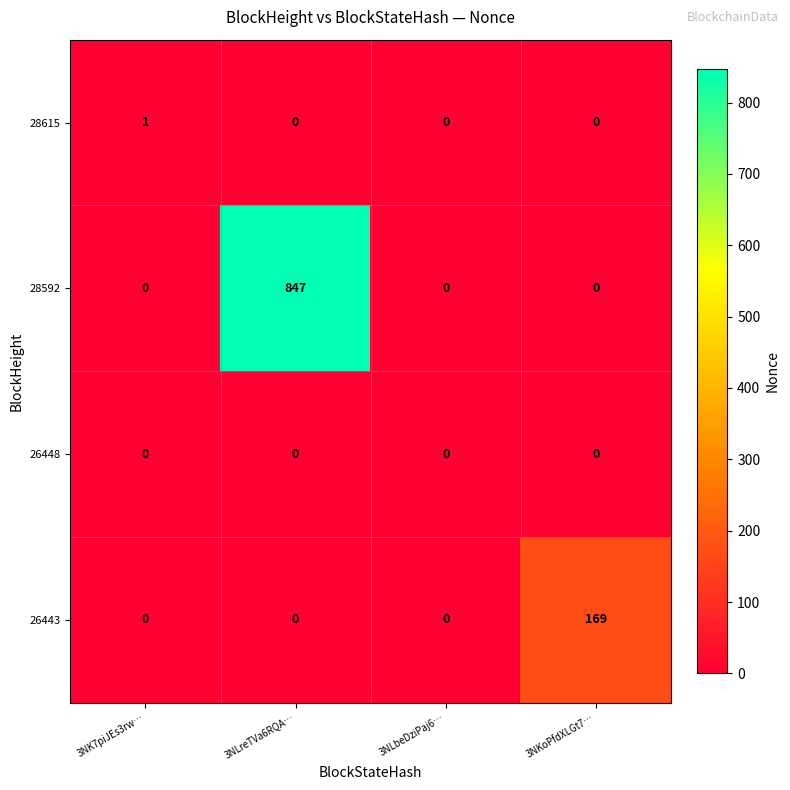

Reading left to right, transcribe all the data shown in this chart.

28615: 3NK7piJEs3rw…=1	3NLreTVa6RQA…=0	3NLbeDziPaj6…=0	3NKoPfdXLGt7…=0
28592: 3NK7piJEs3rw…=0	3NLreTVa6RQA…=847	3NLbeDziPaj6…=0	3NKoPfdXLGt7…=0
26448: 3NK7piJEs3rw…=0	3NLreTVa6RQA…=0	3NLbeDziPaj6…=0	3NKoPfdXLGt7…=0
26443: 3NK7piJEs3rw…=0	3NLreTVa6RQA…=0	3NLbeDziPaj6…=0	3NKoPfdXLGt7…=169